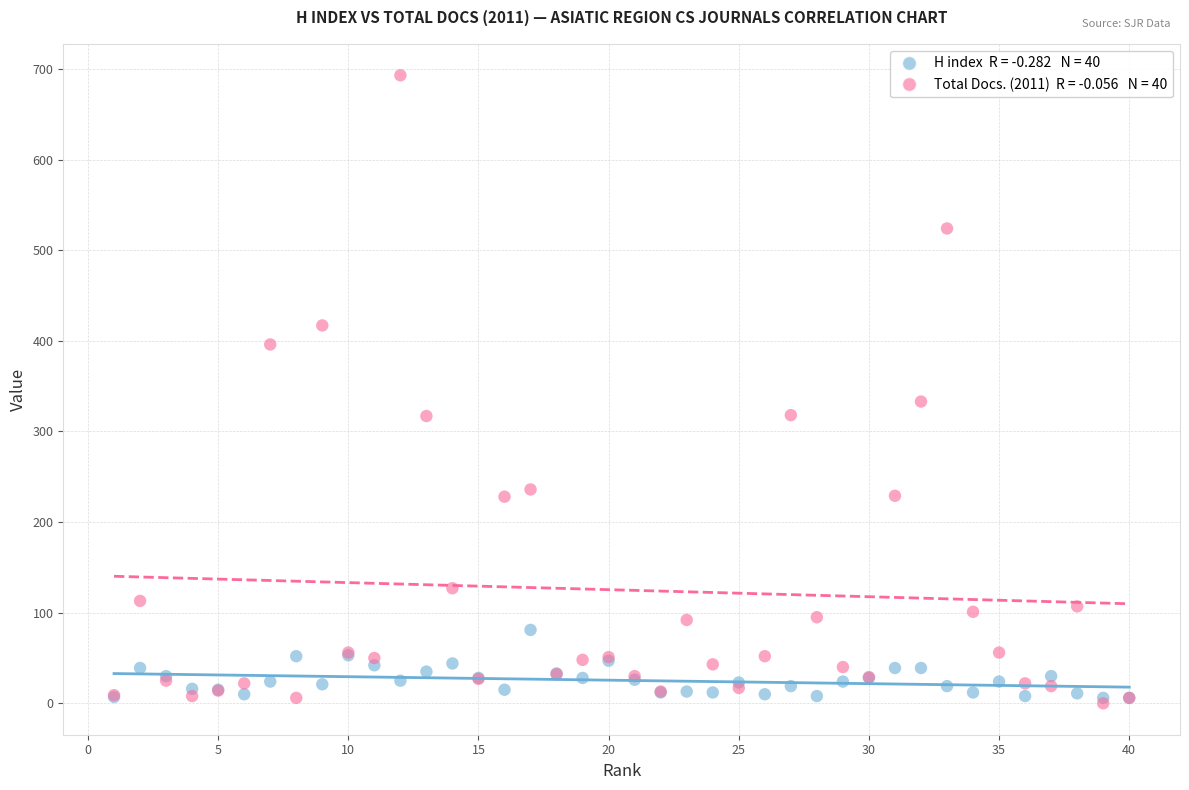

Across all series, what Y value is closest to 346?

333